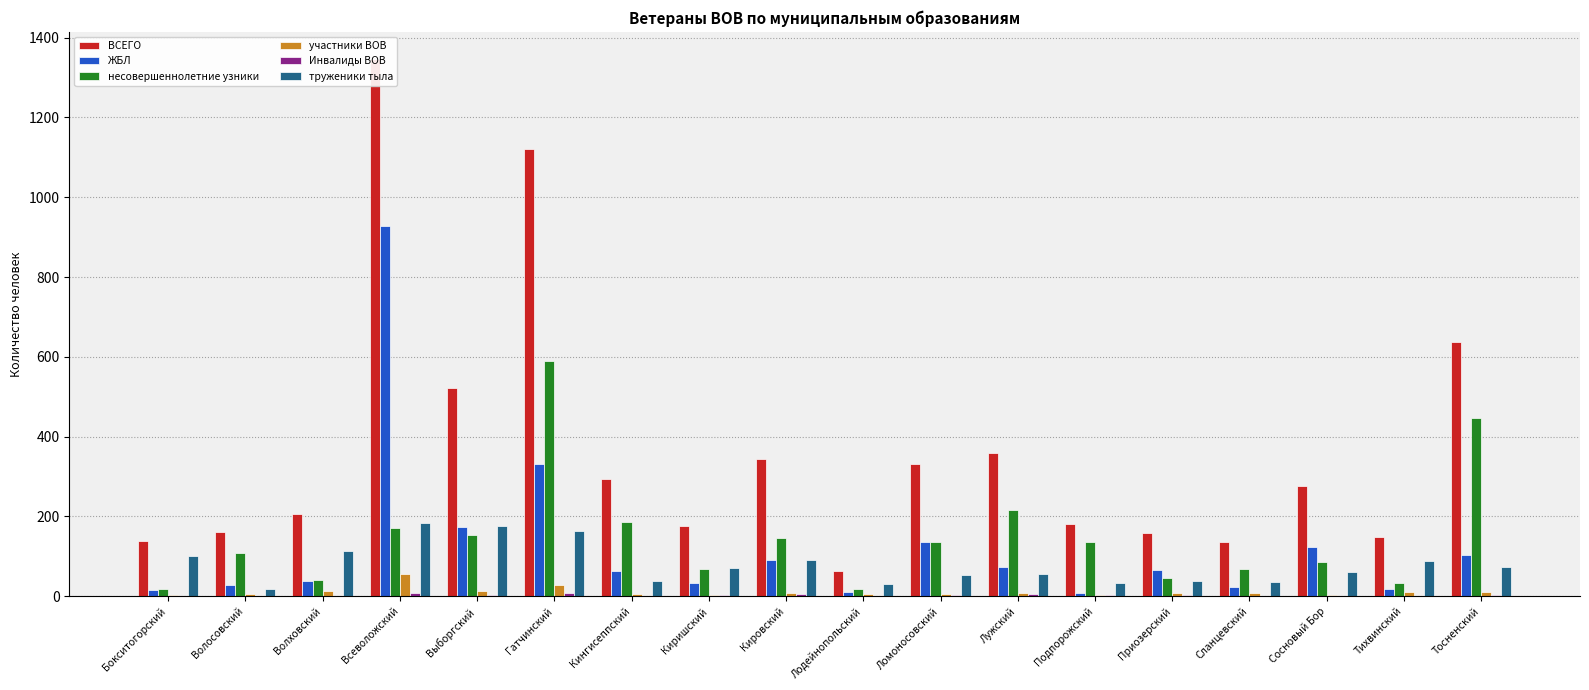

What is the maximum value shown in the chart?

1347